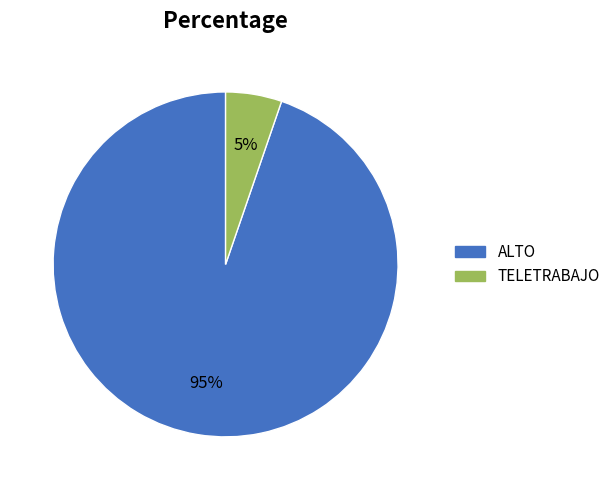

To the nearest percent, what is the average slice percentage?

50%